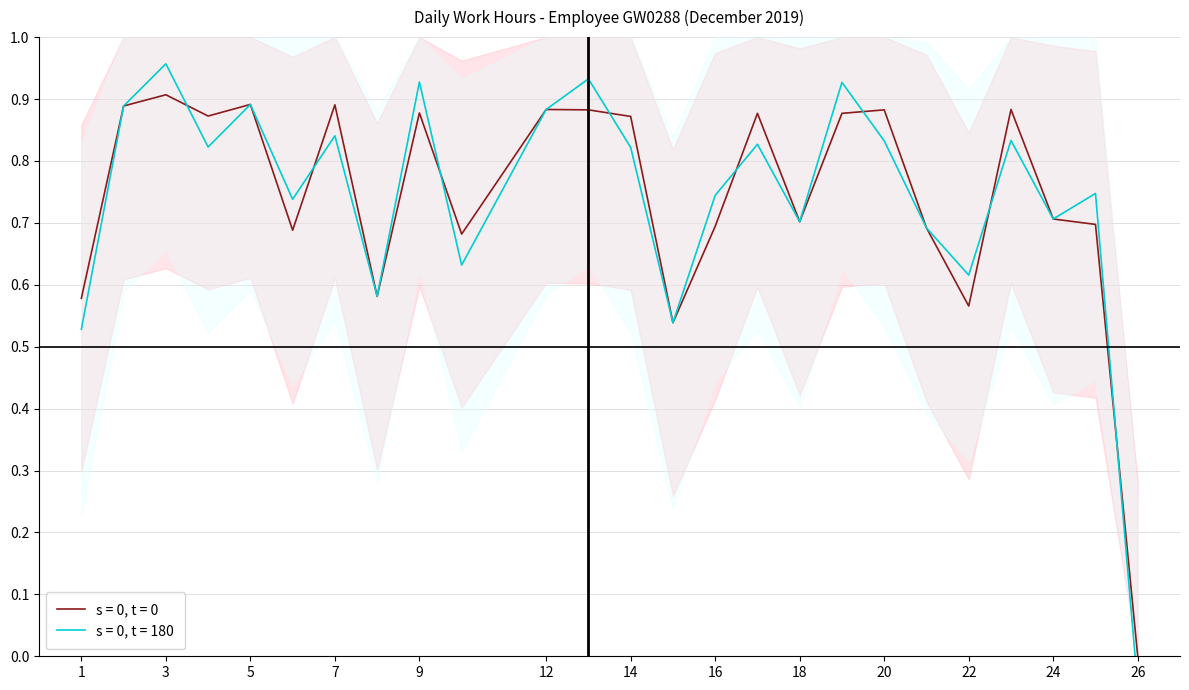

Read the value at 15.

0.5